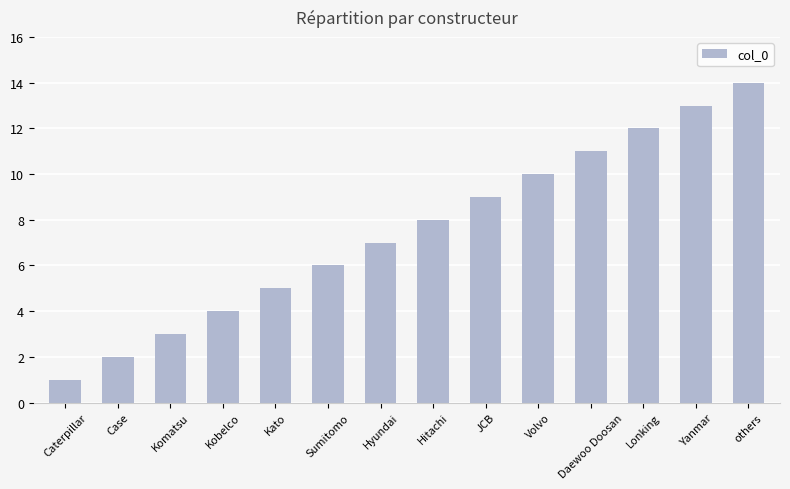

Does the chart contain any negative values?

No